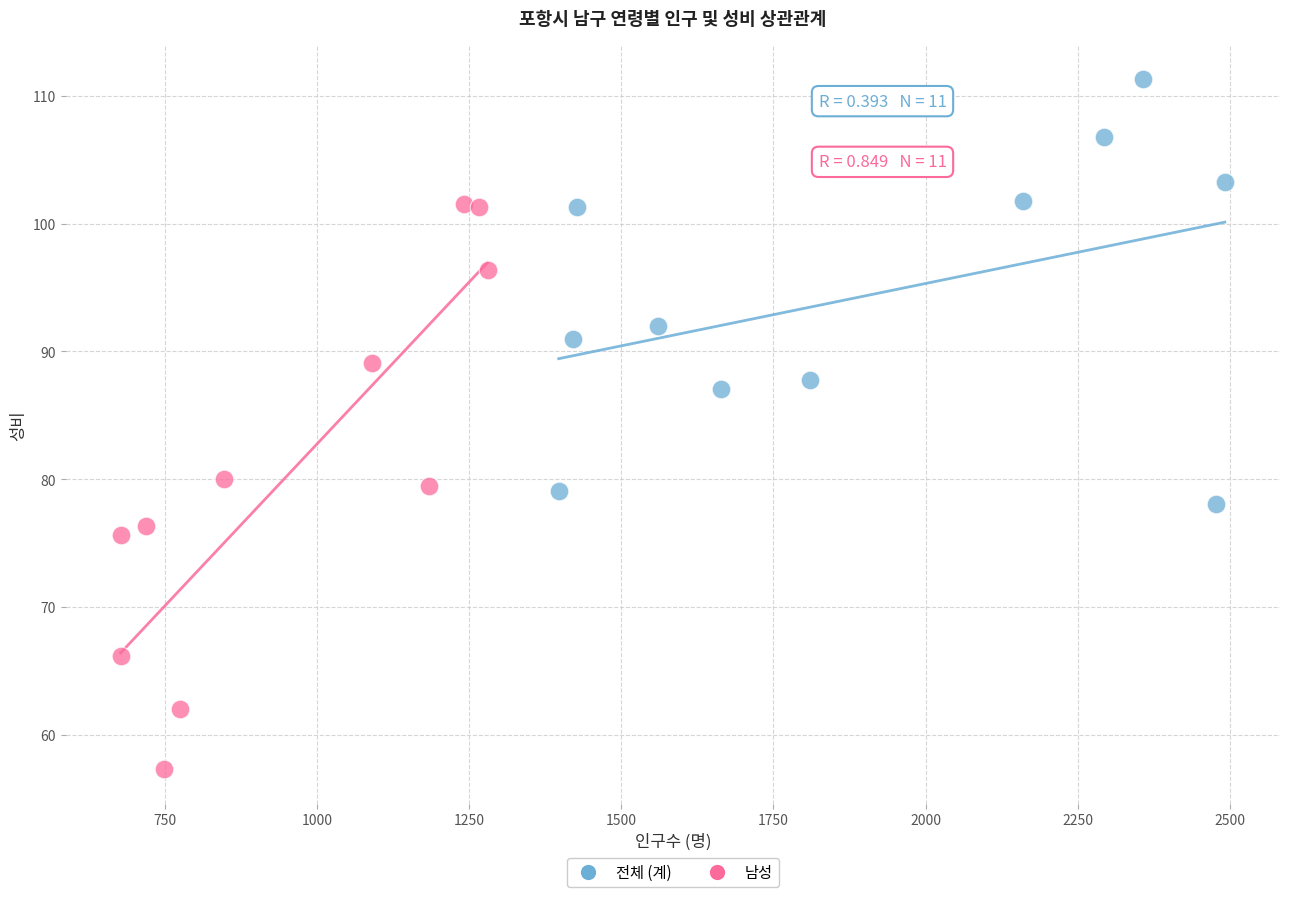

Which series has the widest spread of Y values?

남성